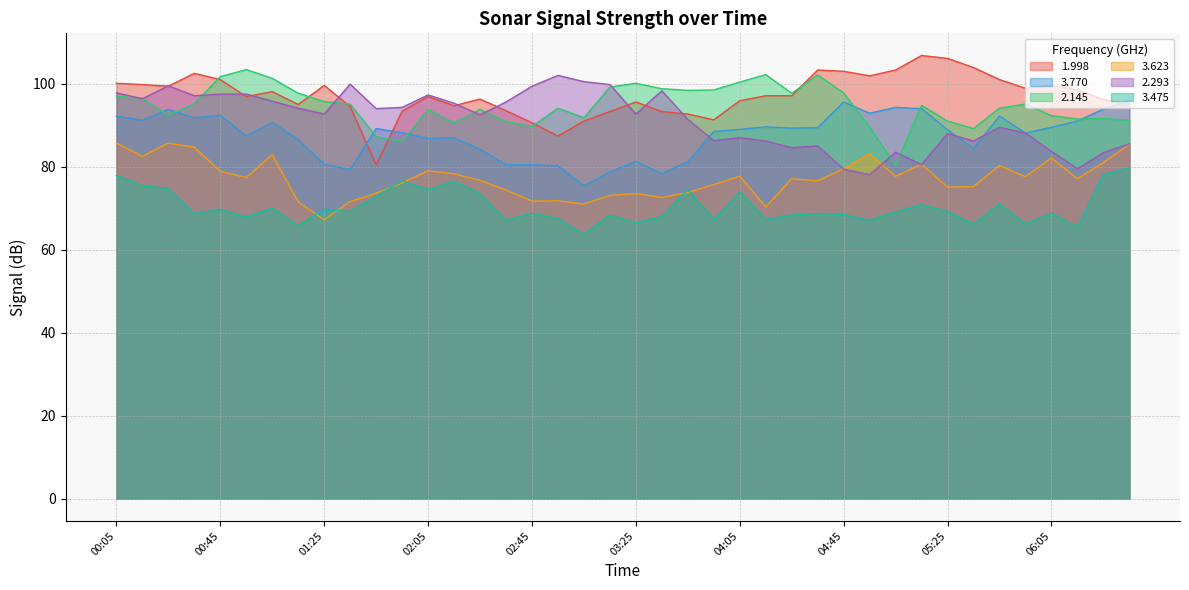

Reading left to right, transcribe all the data shown in this chart.

1.998: 00:05=100.1	00:15=99.8	00:25=99.4	00:35=102.5	00:45=101.0	00:55=96.9	01:05=98.1	01:15=95.0	01:25=99.6	01:35=94.5	01:45=80.5	01:55=93.4	02:05=96.9	02:15=94.7	02:25=96.3	02:35=93.5	02:45=90.6	02:55=87.4	03:05=91.0	03:15=93.3	03:25=95.6	03:35=93.3	03:45=92.7	03:55=91.3	04:05=95.9	04:15=97.1	04:25=97.1	04:35=103.3	04:45=103.0	04:55=101.9	05:05=103.3	05:15=106.8	05:25=106.1	05:35=103.9	05:45=101.0	05:55=98.9	06:05=99.6	06:15=98.5	06:25=96.2	06:35=95.1
3.770: 00:05=92.2	00:15=91.2	00:25=93.8	00:35=91.8	00:45=92.4	00:55=87.4	01:05=90.7	01:15=86.5	01:25=80.6	01:35=79.3	01:45=89.2	01:55=88.2	02:05=86.8	02:15=87.0	02:25=84.2	02:35=80.5	02:45=80.5	02:55=80.2	03:05=75.4	03:15=78.7	03:25=81.3	03:35=78.3	03:45=81.2	03:55=88.5	04:05=89.0	04:15=89.6	04:25=89.3	04:35=89.4	04:45=95.6	04:55=92.9	05:05=94.3	05:15=94.0	05:25=88.9	05:35=84.4	05:45=92.2	05:55=88.1	06:05=89.5	06:15=91.0	06:25=93.9	06:35=96.0
2.145: 00:05=97.0	00:15=96.5	00:25=92.4	00:35=95.2	00:45=101.7	00:55=103.4	01:05=101.3	01:15=97.7	01:25=95.7	01:35=95.1	01:45=87.3	01:55=86.1	02:05=93.8	02:15=90.6	02:25=93.8	02:35=90.9	02:45=89.7	02:55=94.1	03:05=91.8	03:15=99.2	03:25=100.1	03:35=98.8	03:45=98.4	03:55=98.5	04:05=100.4	04:15=102.2	04:25=97.7	04:35=102.1	04:45=97.8	04:55=89.5	05:05=80.3	05:15=94.8	05:25=91.0	05:35=89.2	05:45=94.1	05:55=95.1	06:05=92.3	06:15=91.5	06:25=91.6	06:35=91.2
3.623: 00:05=85.7	00:15=82.5	00:25=85.7	00:35=84.7	00:45=78.9	00:55=77.4	01:05=82.9	01:15=71.5	01:25=67.2	01:35=71.6	01:45=73.6	01:55=76.1	02:05=79.0	02:15=78.3	02:25=76.7	02:35=74.4	02:45=71.7	02:55=71.8	03:05=71.0	03:15=73.1	03:25=73.5	03:35=72.6	03:45=73.8	03:55=75.7	04:05=77.7	04:15=70.3	04:25=77.1	04:35=76.6	04:45=79.5	04:55=83.1	05:05=77.7	05:15=80.6	05:25=75.1	05:35=75.2	05:45=80.3	05:55=77.6	06:05=82.1	06:15=77.1	06:25=81.0	06:35=85.4
2.293: 00:05=97.8	00:15=96.4	00:25=99.5	00:35=97.1	00:45=97.5	00:55=97.5	01:05=95.8	01:15=94.1	01:25=92.7	01:35=99.9	01:45=94.0	01:55=94.3	02:05=97.3	02:15=95.3	02:25=92.5	02:35=95.6	02:45=99.4	02:55=102.0	03:05=100.5	03:15=99.8	03:25=92.7	03:35=98.3	03:45=91.4	03:55=86.3	04:05=87.0	04:15=86.2	04:25=84.6	04:35=85.0	04:45=79.4	04:55=78.1	05:05=83.5	05:15=80.5	05:25=88.0	05:35=86.2	05:45=89.5	05:55=88.1	06:05=83.7	06:15=79.5	06:25=83.4	06:35=85.5
3.475: 00:05=77.9	00:15=75.4	00:25=74.8	00:35=68.7	00:45=69.7	00:55=67.9	01:05=70.0	01:15=65.8	01:25=69.8	01:35=69.2	01:45=72.9	01:55=76.6	02:05=74.5	02:15=76.5	02:25=73.5	02:35=67.1	02:45=68.8	02:55=67.5	03:05=63.7	03:15=68.4	03:25=66.5	03:35=68.0	03:45=74.5	03:55=67.3	04:05=73.9	04:15=67.3	04:25=68.4	04:35=68.7	04:45=68.5	04:55=67.1	05:05=69.1	05:15=70.9	05:25=69.2	05:35=66.2	05:45=71.0	05:55=66.2	06:05=68.8	06:15=65.4	06:25=78.2	06:35=79.7